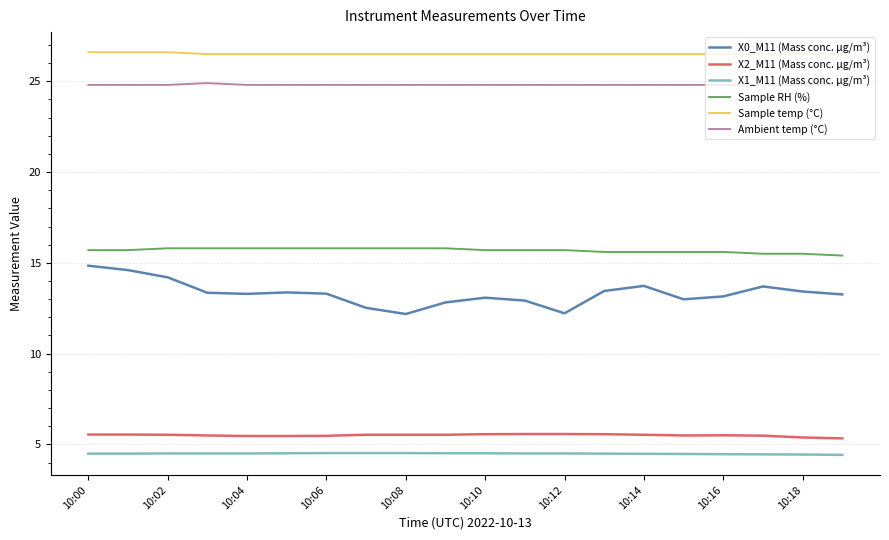

What is the minimum value for X1_M11 (Mass conc. μg/m³)?

4.4